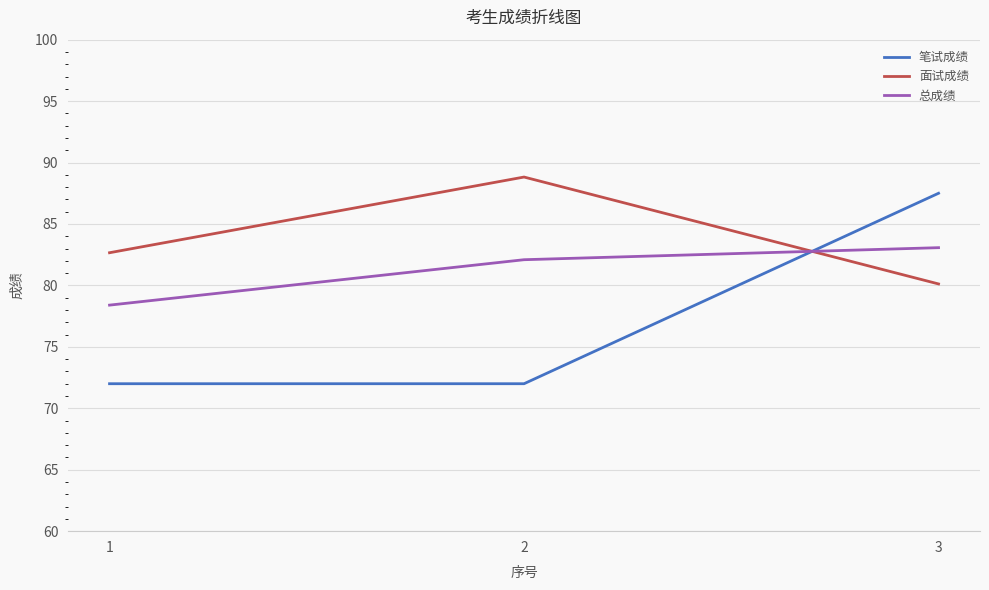

What is the difference between the maximum and minimum values in the 笔试成绩 series?

15.5